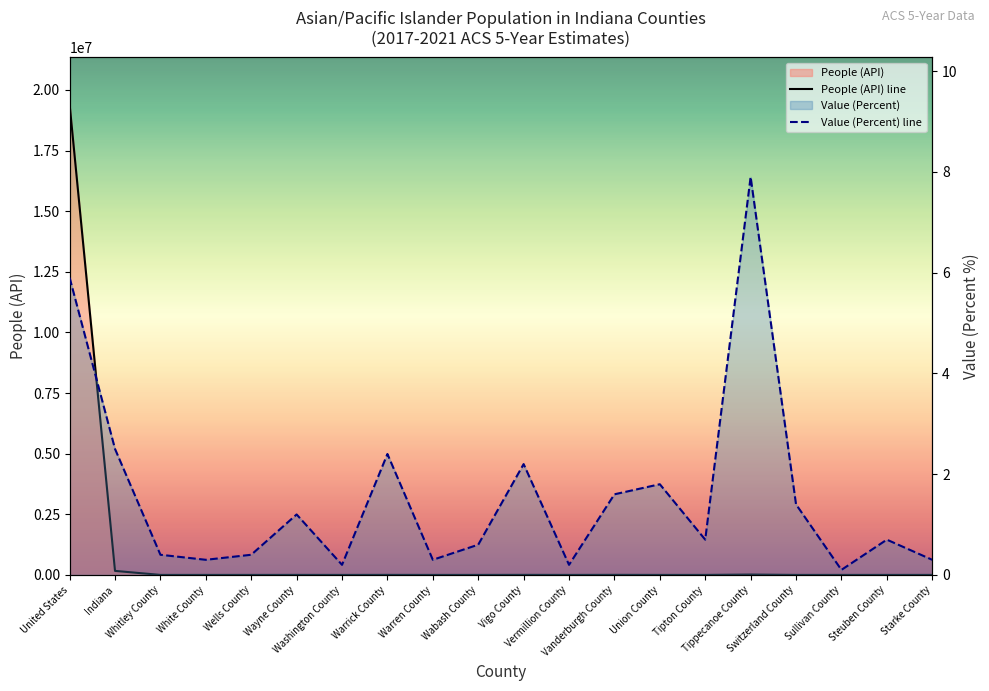

What is the total value across all series at Indiana?

165935.5